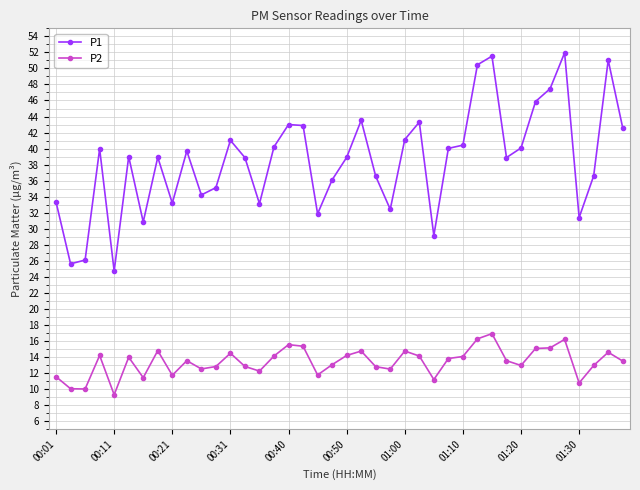

True or false: P1 and P2 cross at least once.

False